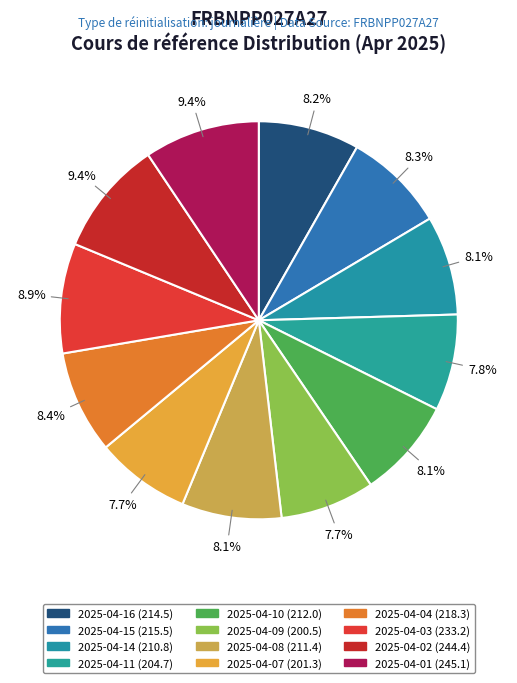

Rank the categories by value from lowest to highest.

2025-04-09, 2025-04-07, 2025-04-11, 2025-04-14, 2025-04-08, 2025-04-10, 2025-04-16, 2025-04-15, 2025-04-04, 2025-04-03, 2025-04-02, 2025-04-01